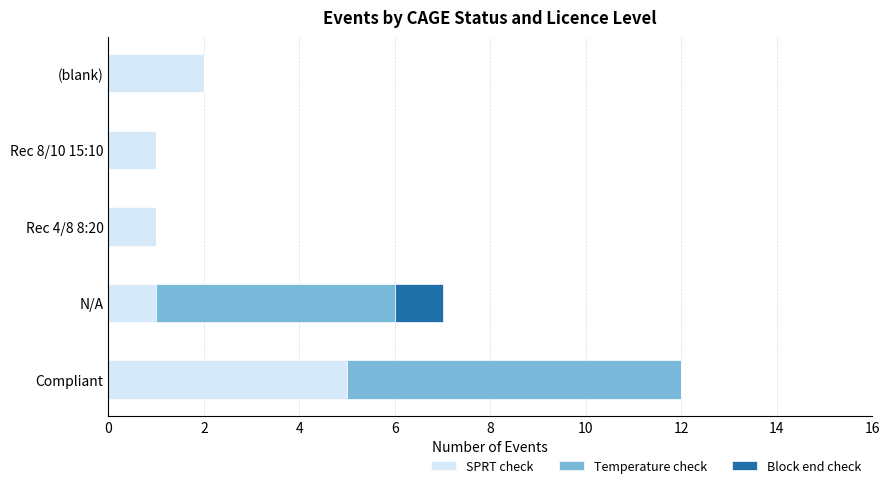

At which category is the sum across all series the highest?

Compliant